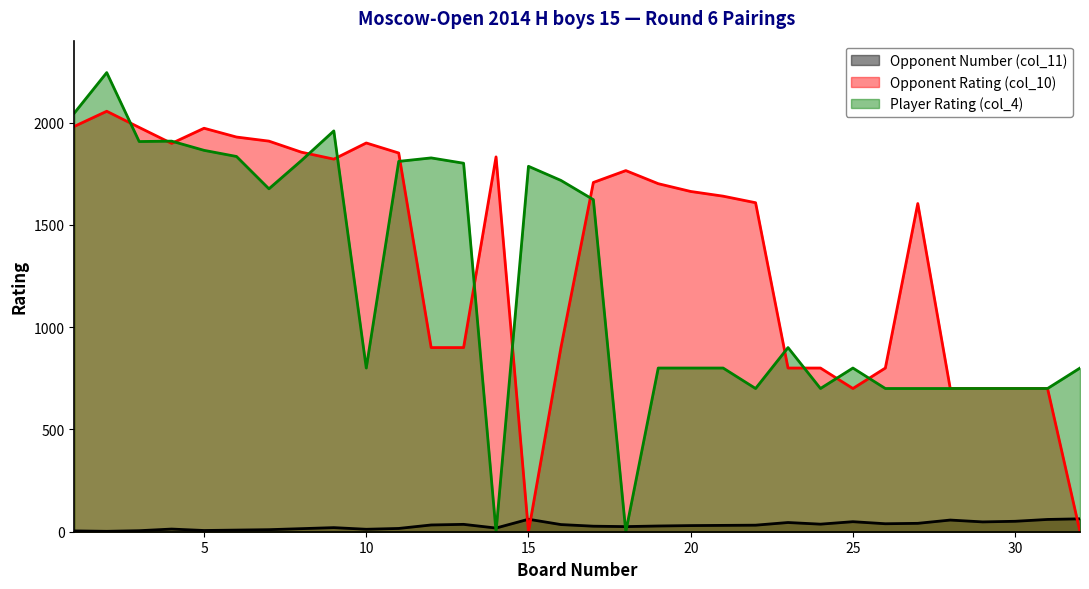

How many times do Opponent Number (col_11) and Player Rating (col_4) cross each other?

4